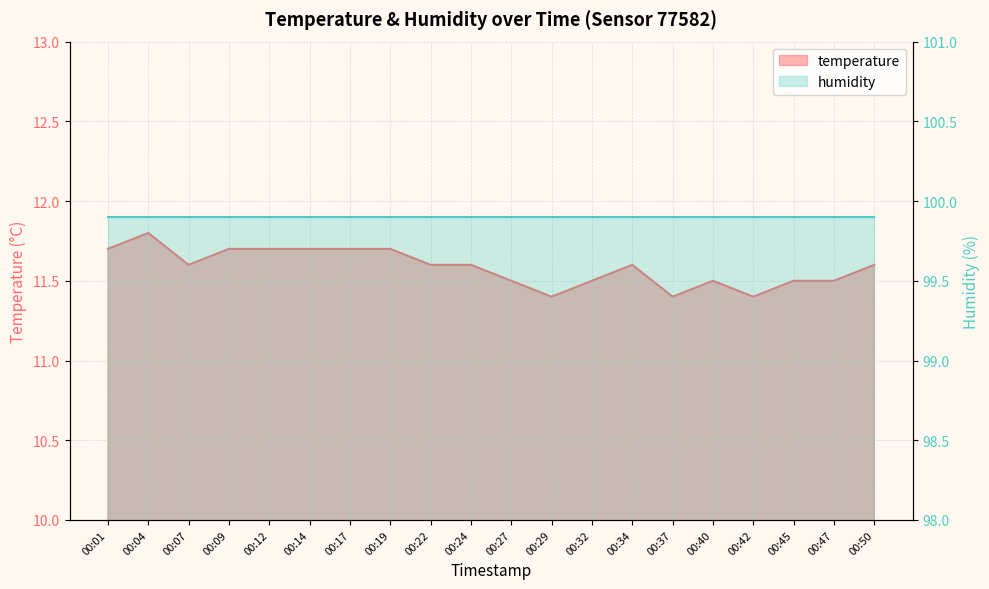

What is the difference between the values at 00:45 and 00:19?

0.2